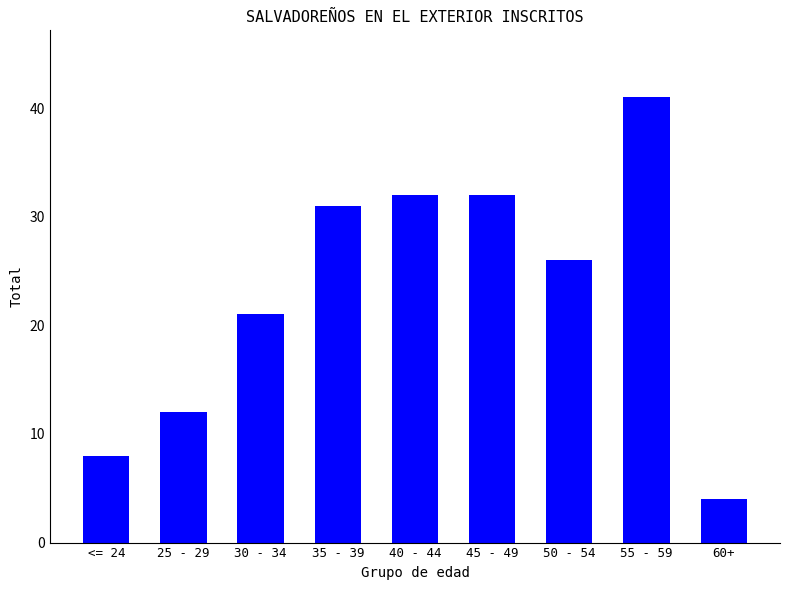

The chart shows a value of 21 at 30 - 34. True or false?

True